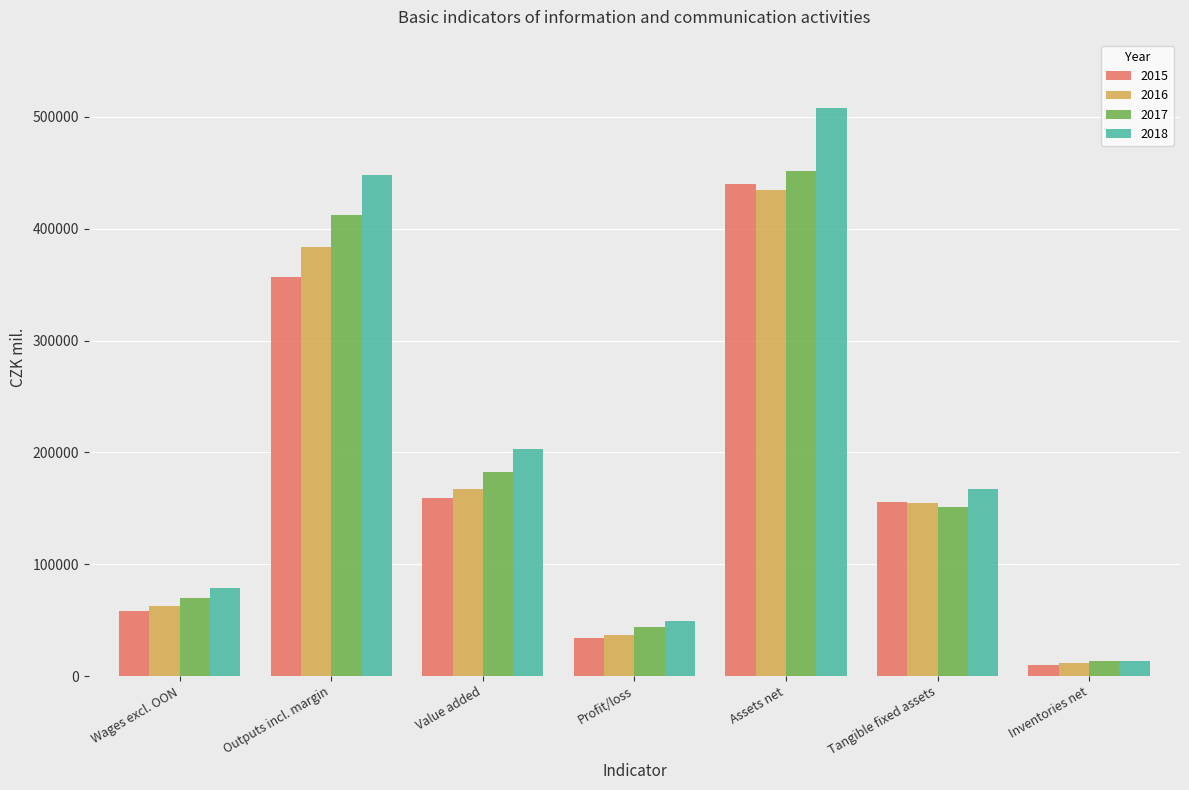

Which series has the largest range (max minus min)?

2018